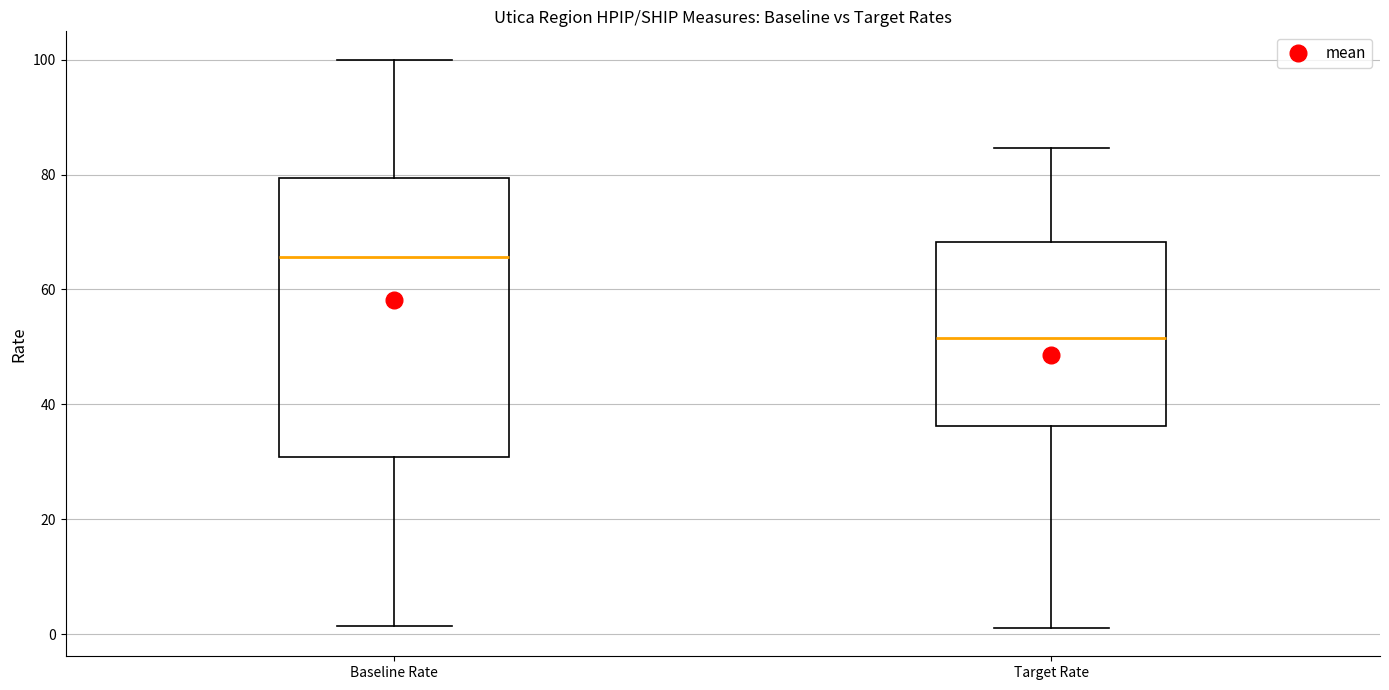

Comparing the boxes themselves (not the whiskers), which one is the tallest?

Baseline Rate